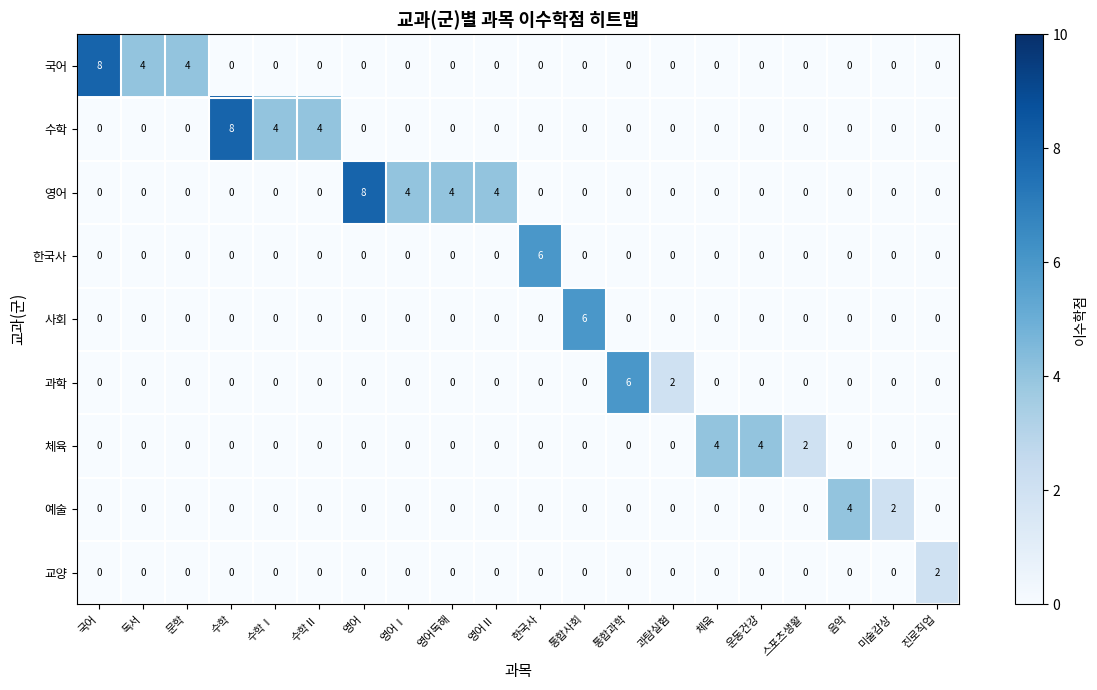

What is the difference between the maximum and second lowest values in the 예술 series?

4